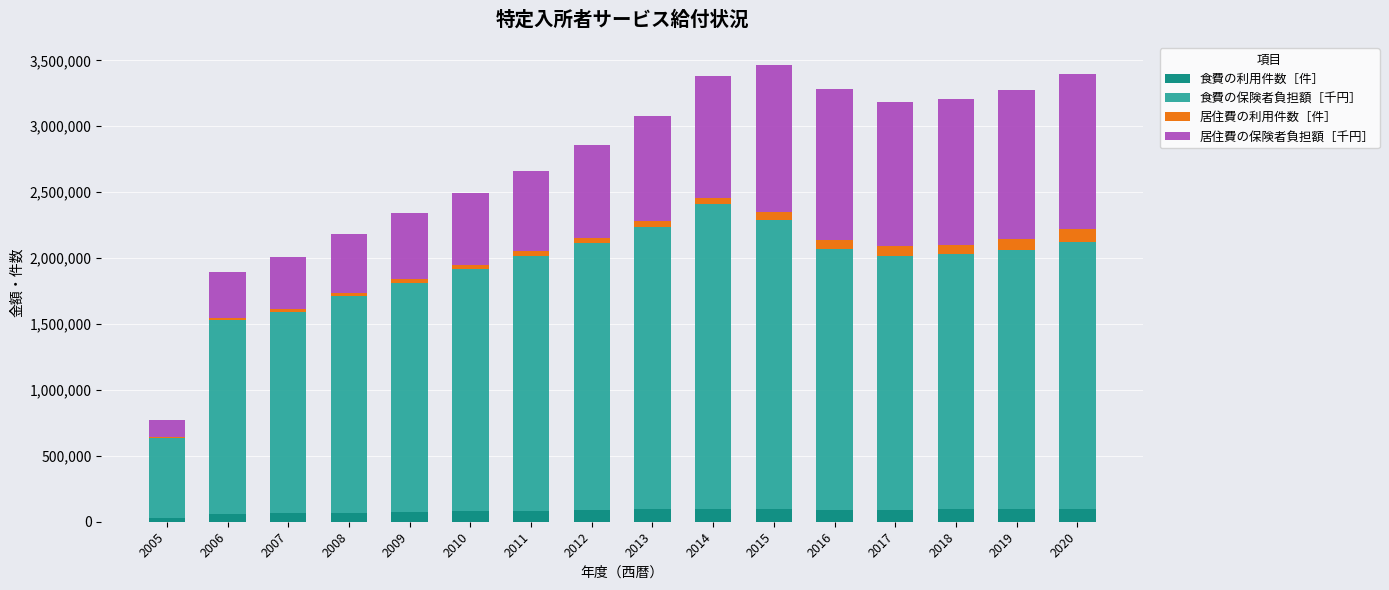

What is the highest value of the 食費の利用件数［件］ series?

99978